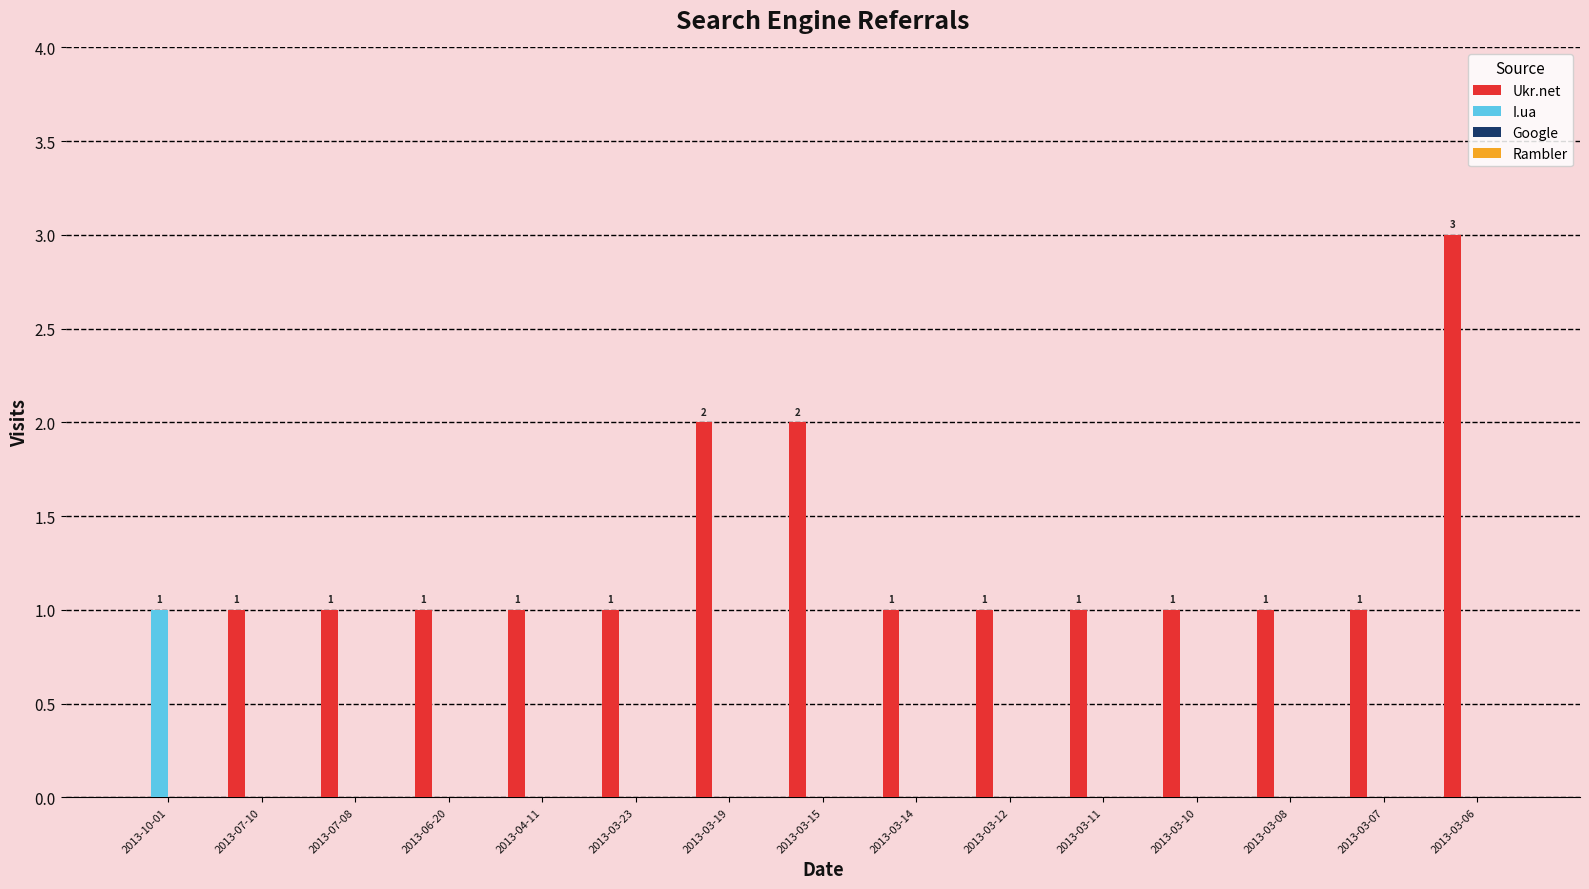

Which series has the largest total across all categories?

Ukr.net